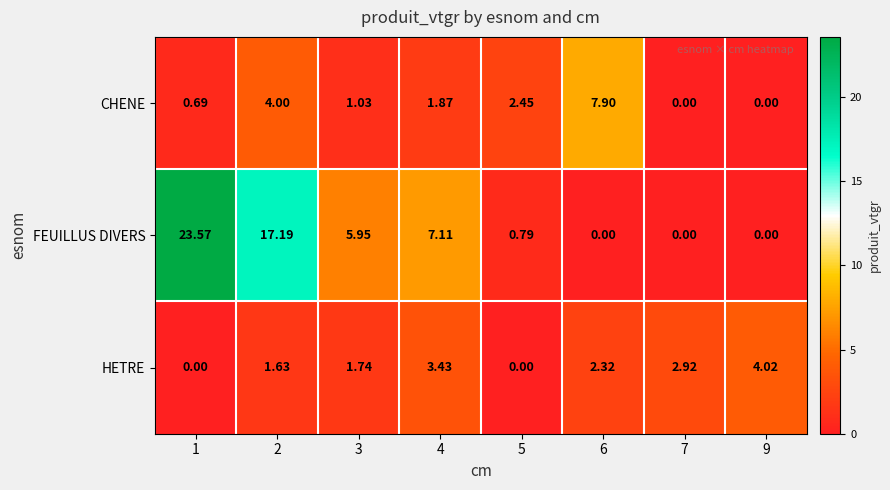

At which category is the sum across all series the highest?

1